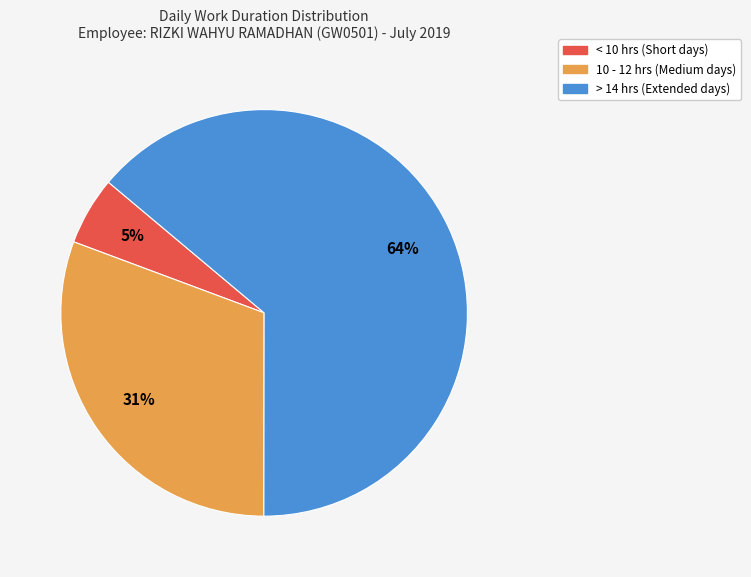

Is there a majority slice in this chart?

Yes